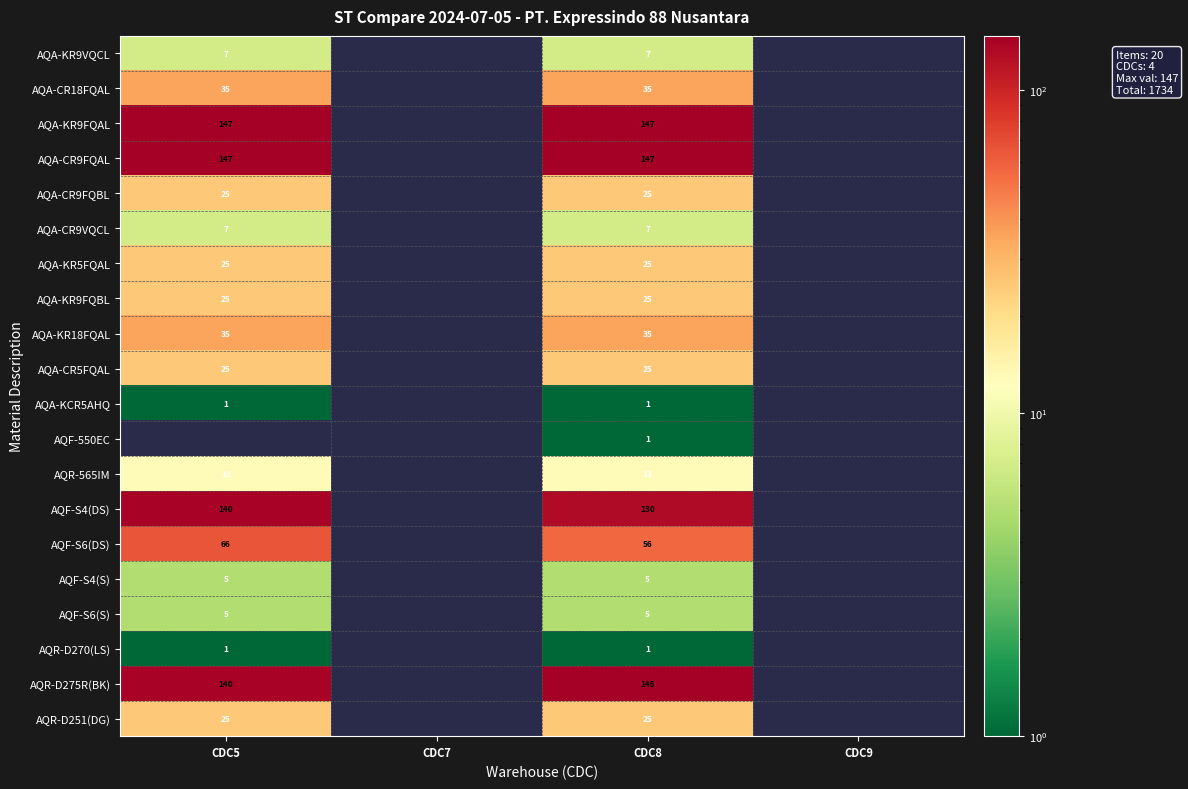

What is the spread (max minus min) of values at CDC8?

146